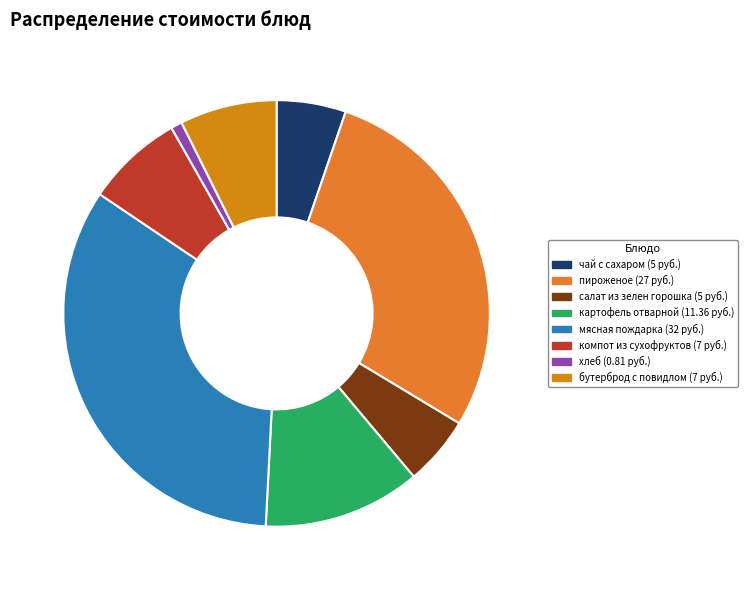

To the nearest percent, what is the difference between the largest and smallest slice percentages?

33%